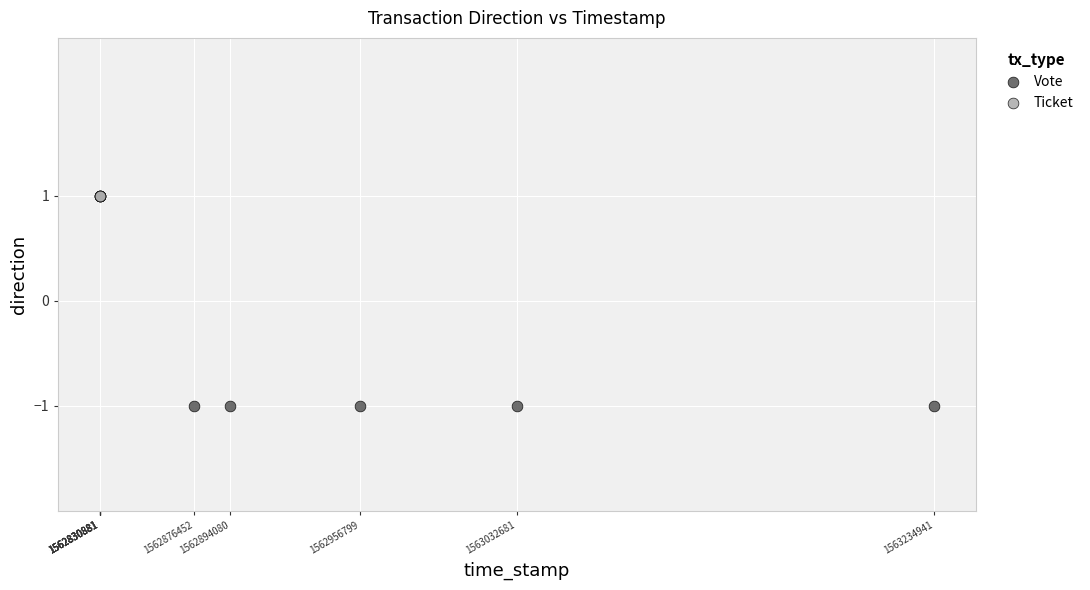

What are all the series names shown in the legend?

Vote, Ticket